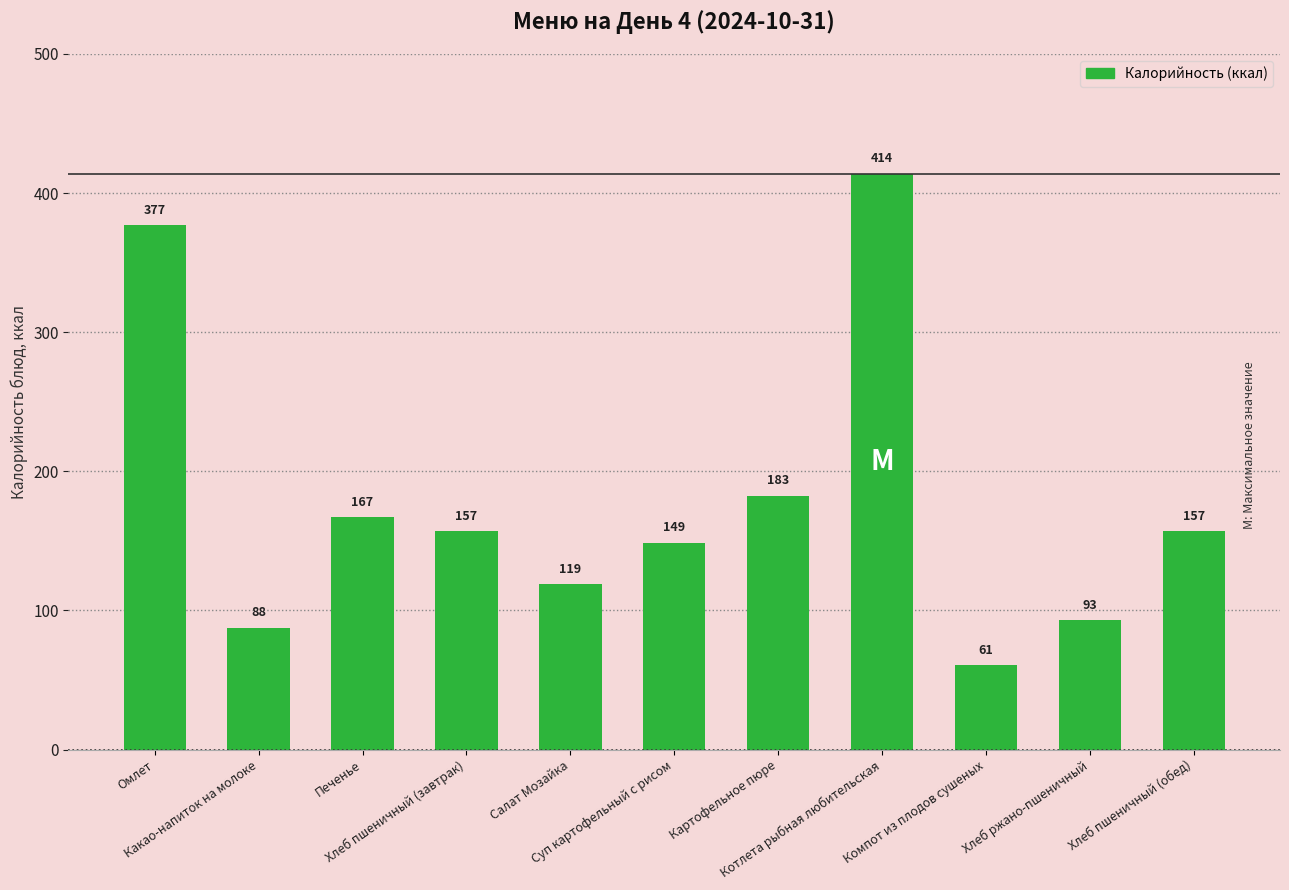

True or false: the data shows 413.8 at Котлета рыбная любительская.

True